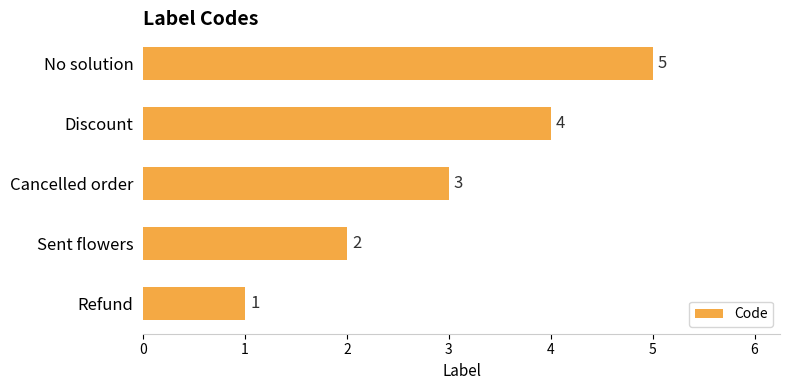

At which label is the value closest to 3?

Cancelled order